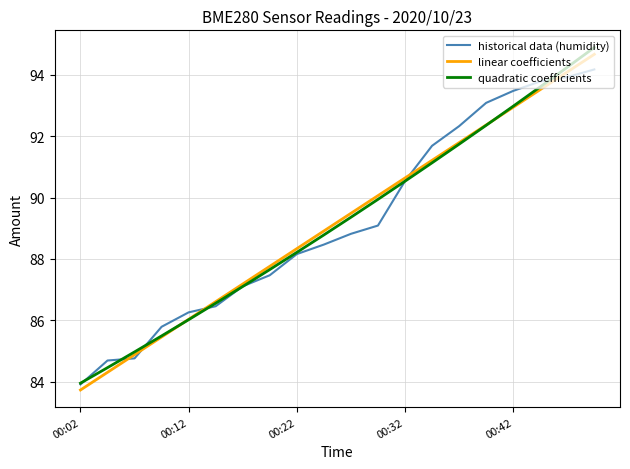

At how many categories does at least one series exceed 90?

9